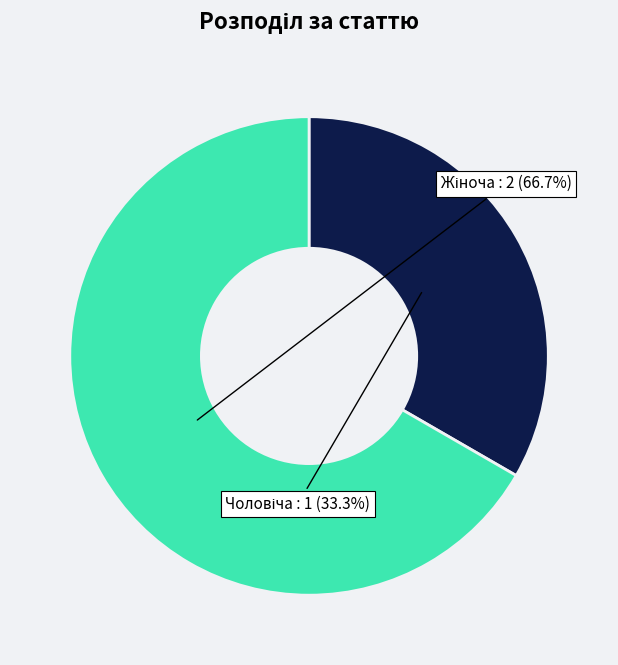

How many slices are in this pie chart?

2